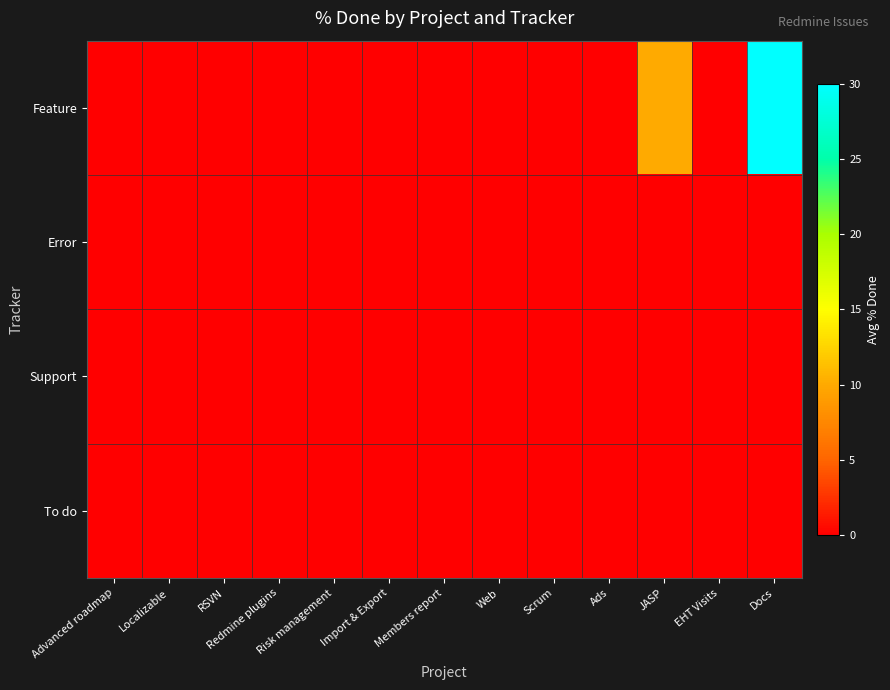

At how many categories does at least one series exceed 19?

1